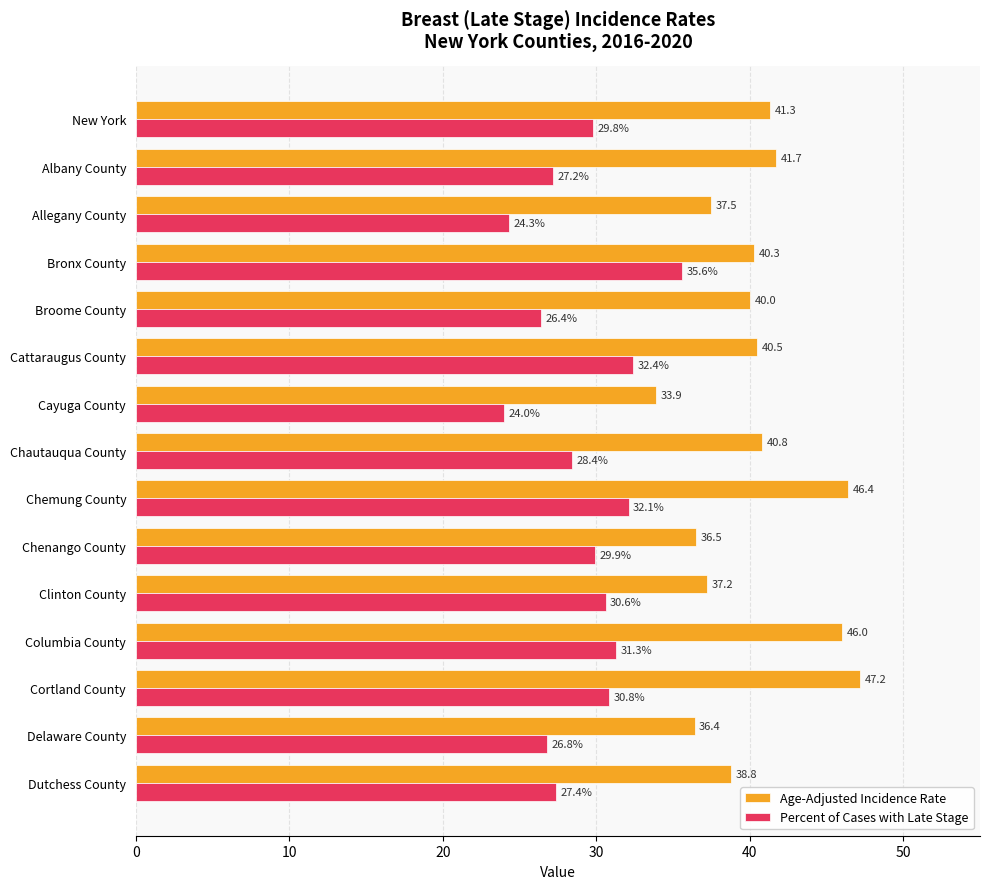

Which series has the largest total across all categories?

Age-Adjusted Incidence Rate